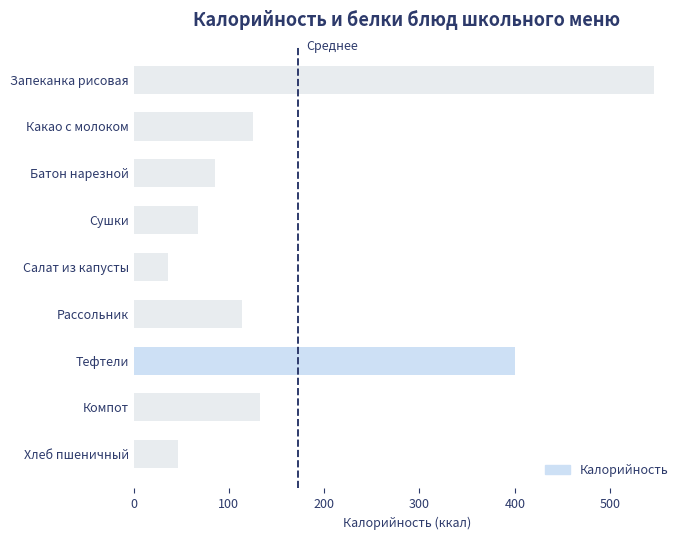

Is it true that the value at Запеканка рисовая is 797.6?

False